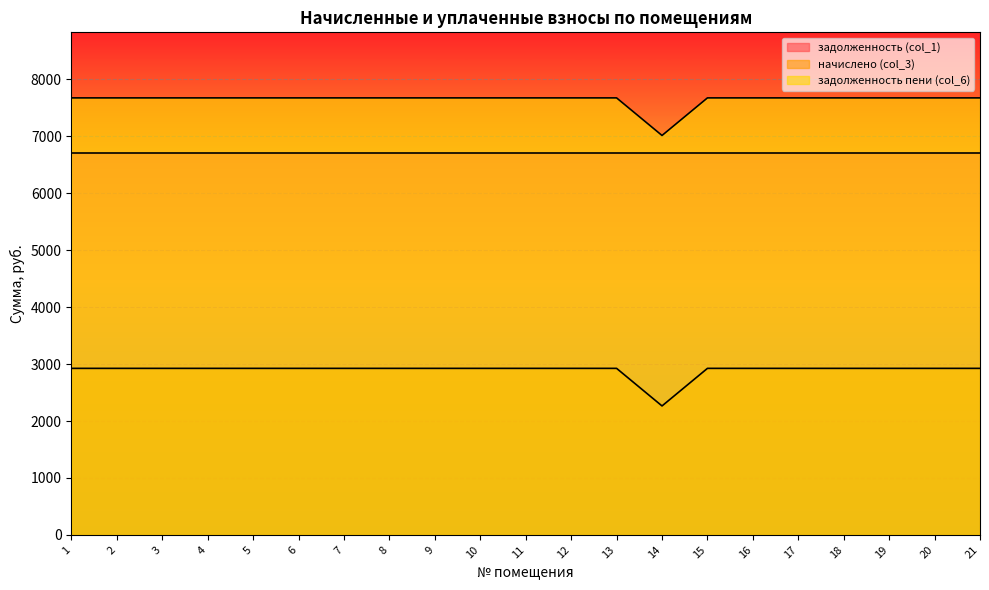

What is the spread (max minus min) of values at 3?

4750.5